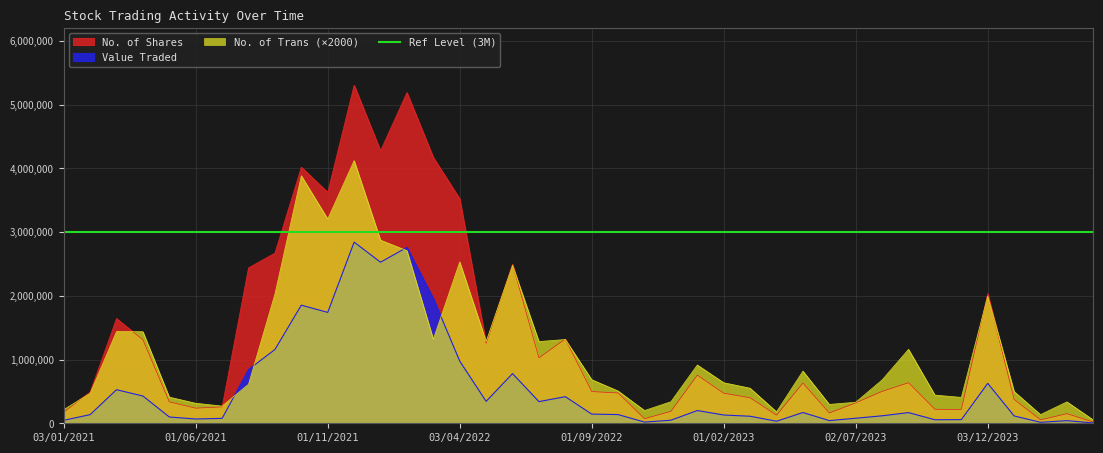

What is the total value across all series at 01/03/2022?

6128450